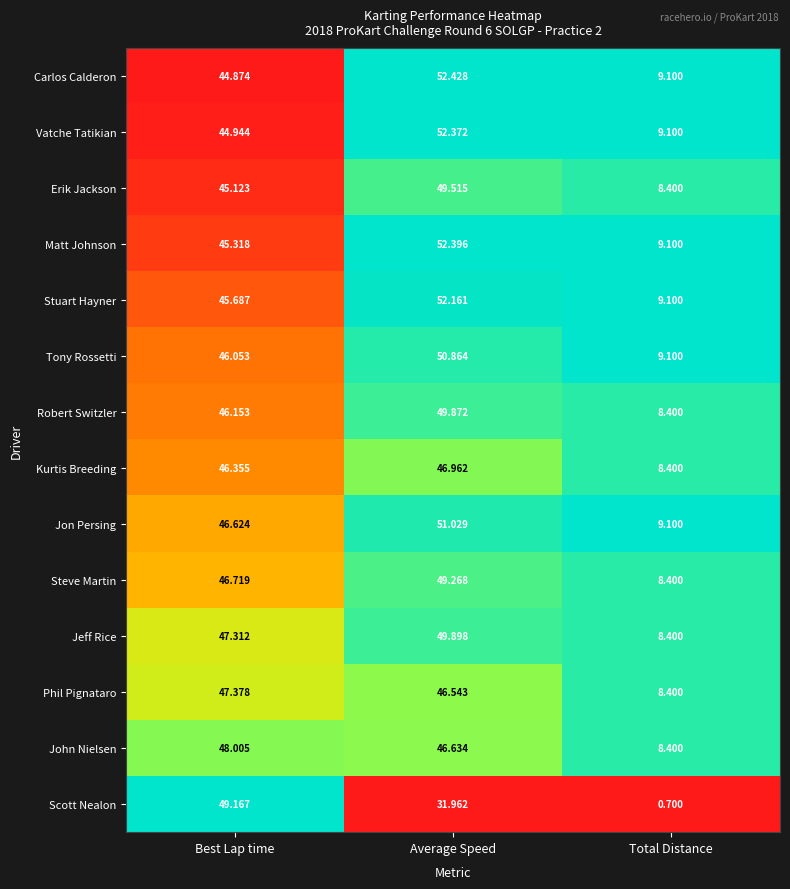

At which category is the sum across all series the highest?

Average Speed